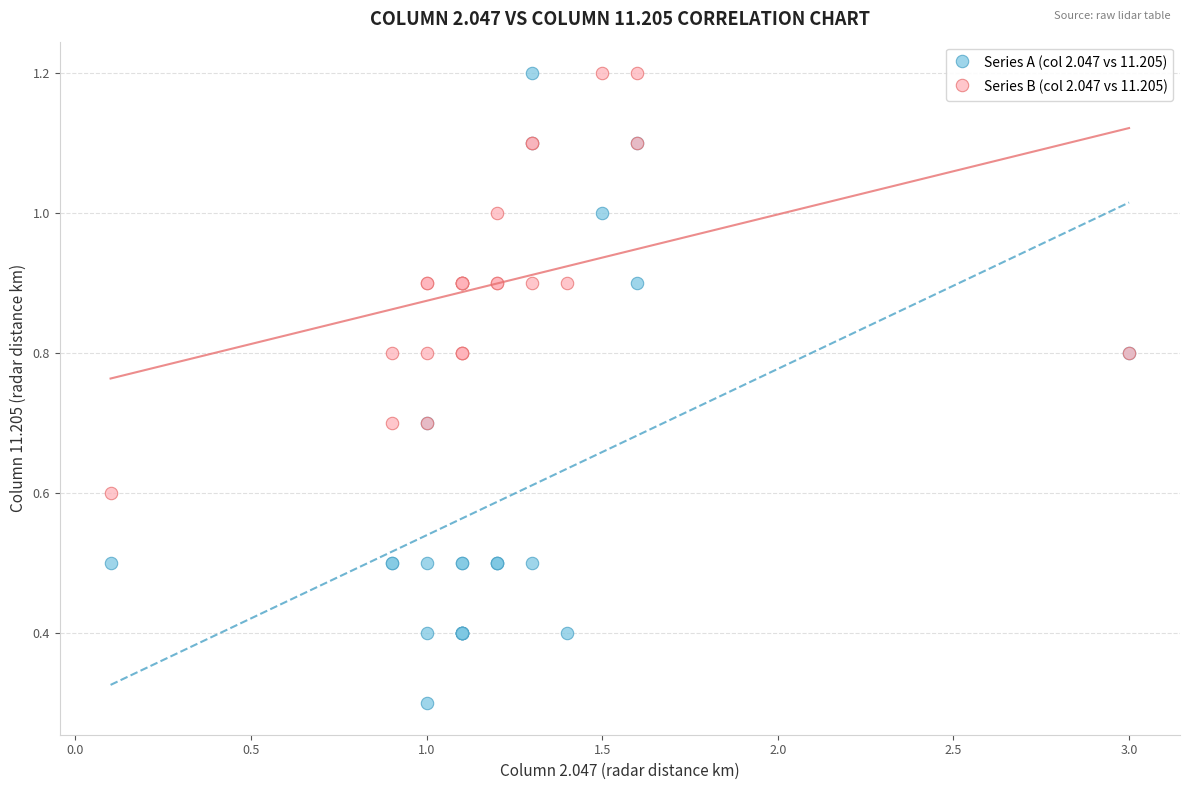

Which series contains the lowest Y value?

Series A (col 2.047 vs 11.205)